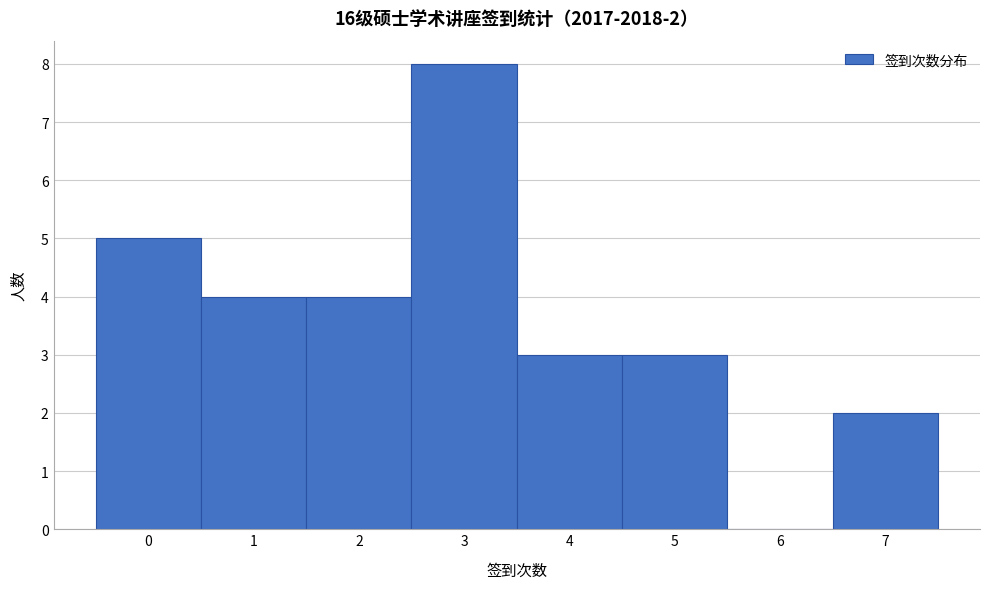

Over which range of the x-axis is the bar tallest?

2.5 to 3.5